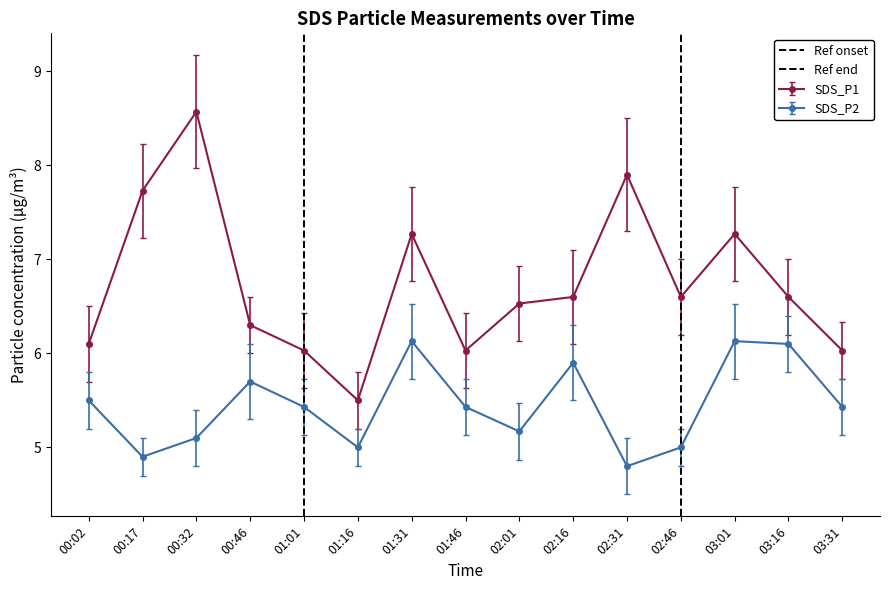

The value of SDS_P2 at 02:46 is 5.0. True or false?

True